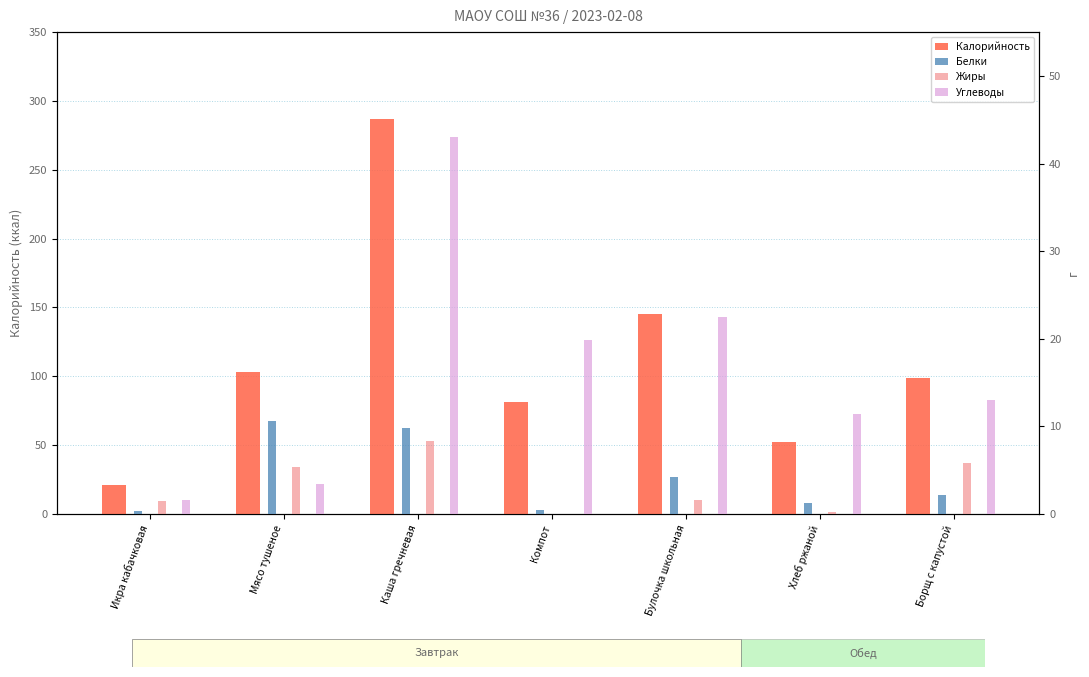

At which category does the chart reach its peak across all series?

Каша гречневая